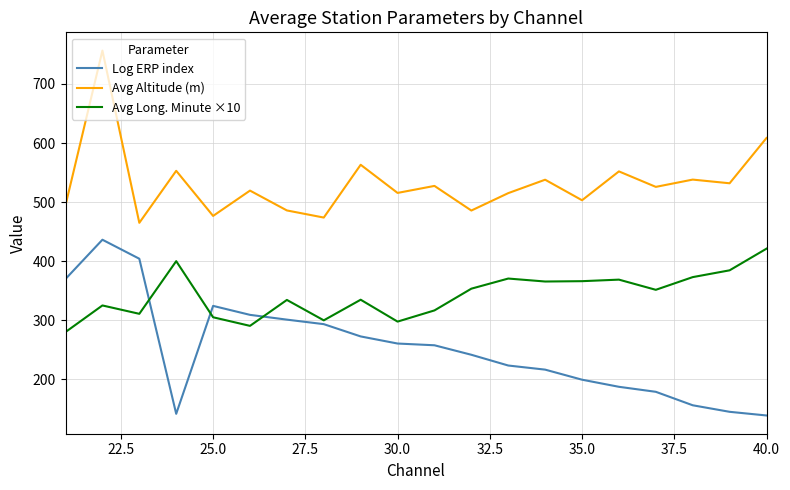

What is the sum of all Avg Long. Minute ×10 values?

6848.7